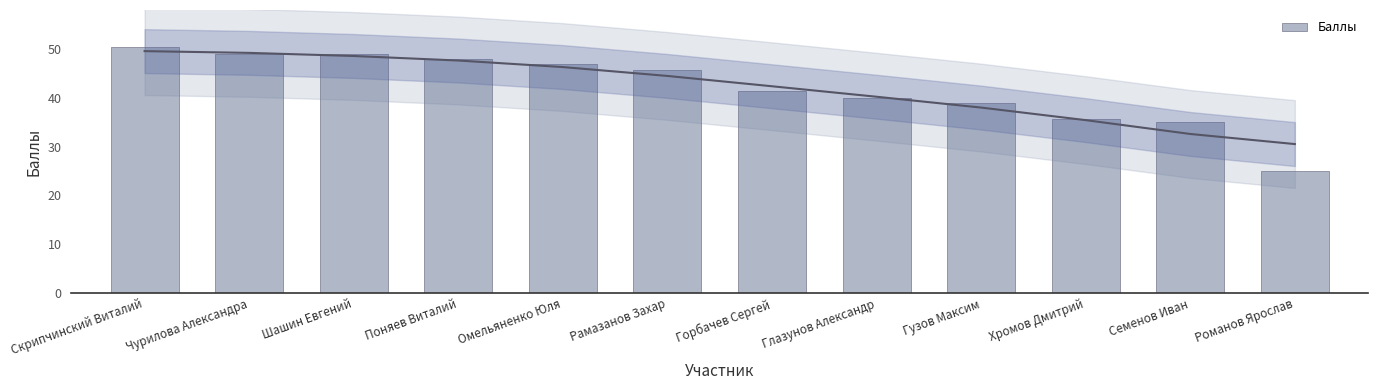

Rank the categories by value from lowest to highest.

Романов Ярослав, Семенов Иван, Хромов Дмитрий, Гузов Максим, Глазунов Александр, Горбачев Сергей, Рамазанов Захар, Омельяненко Юля, Поняев Виталий, Чурилова Александра, Шашин Евгений, Скрипчинский Виталий